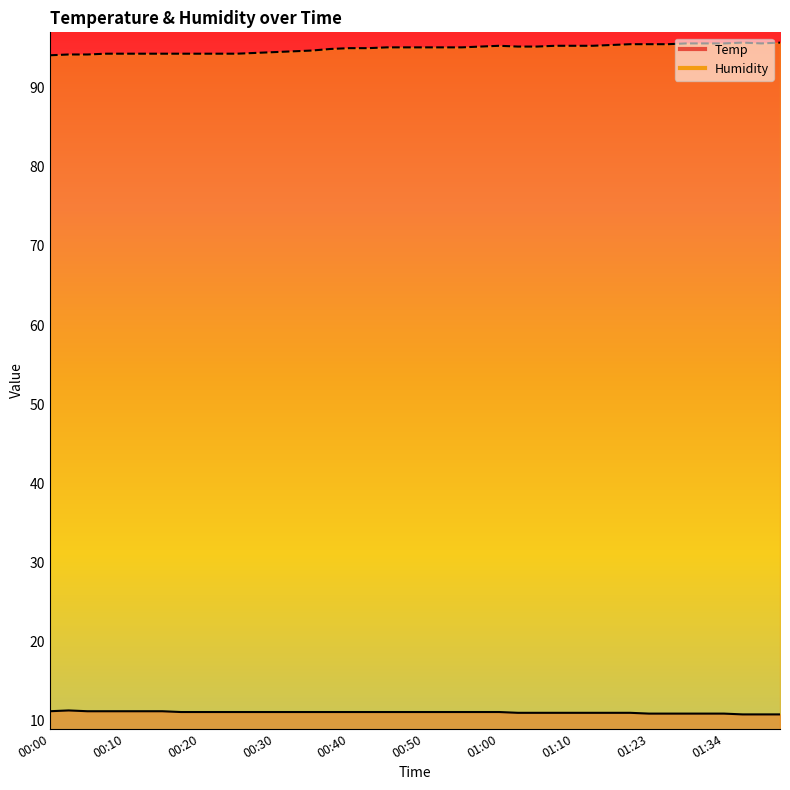

True or false: Temp and Humidity cross at least once.

False